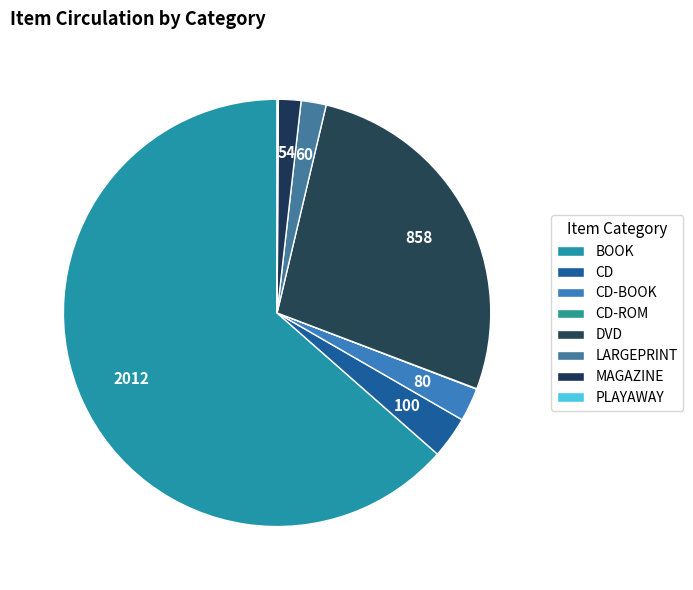

What percentage is NOT represented by CD?

96.8%